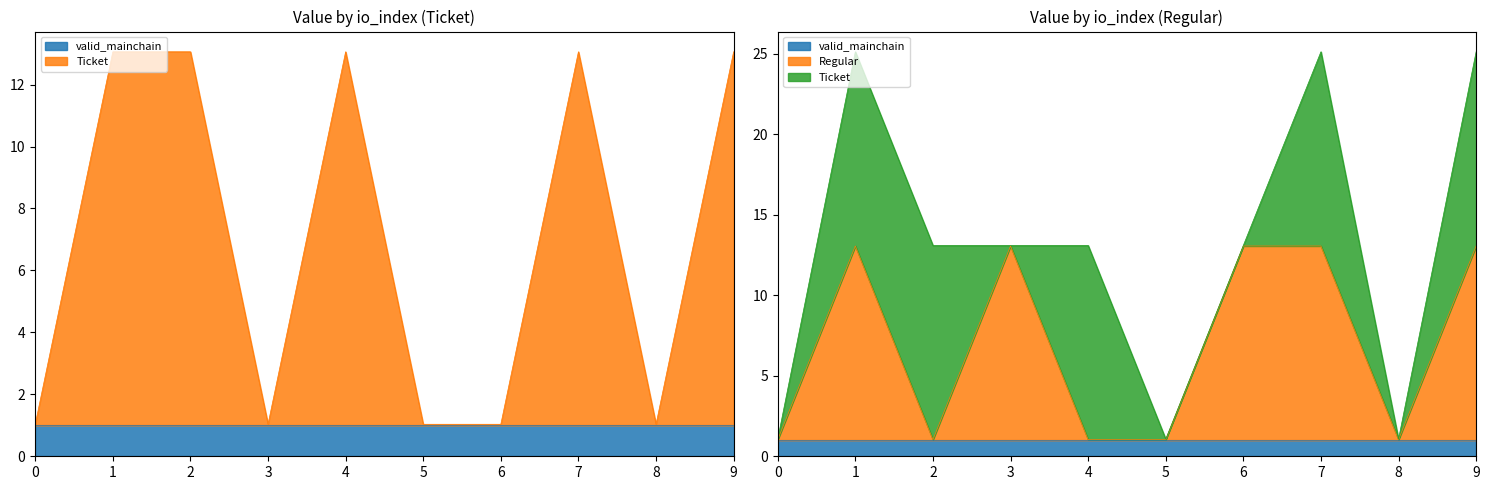

Which has a higher value, 7 or 5?

7